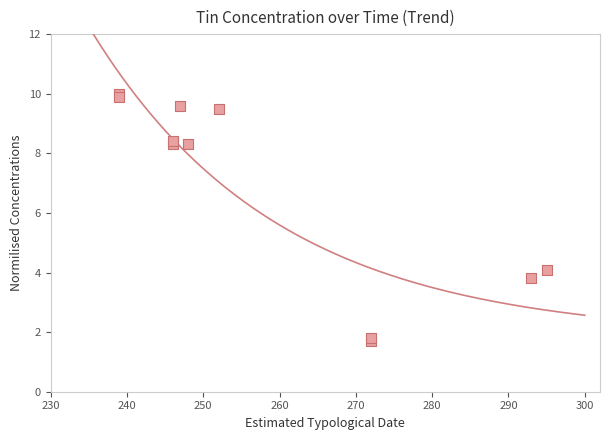

What Y value in the scatter plot is closest to 5?

4.1